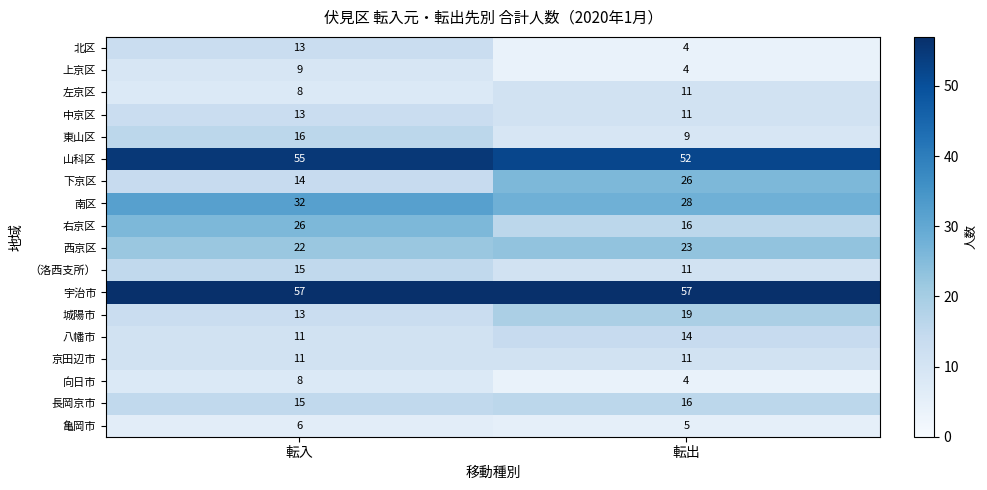

What is the average value of the 向日市 series?

6